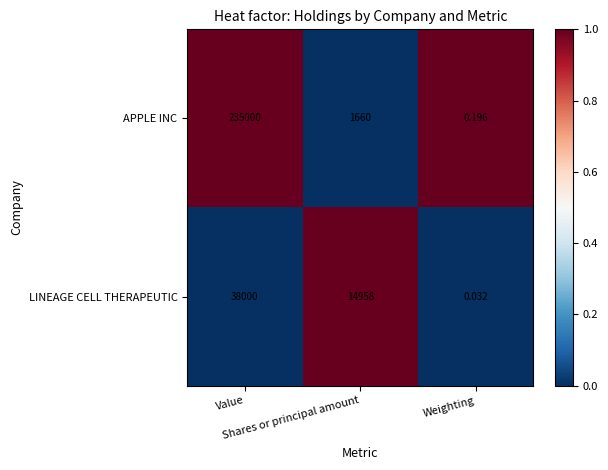

What is the spread (max minus min) of values at Value?

197000.0